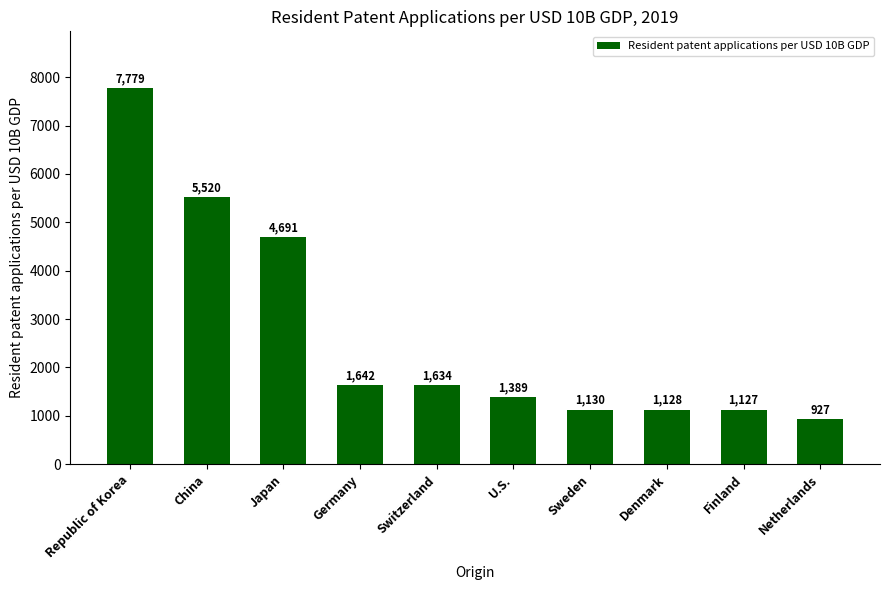

The value at Denmark is 340. True or false?

False